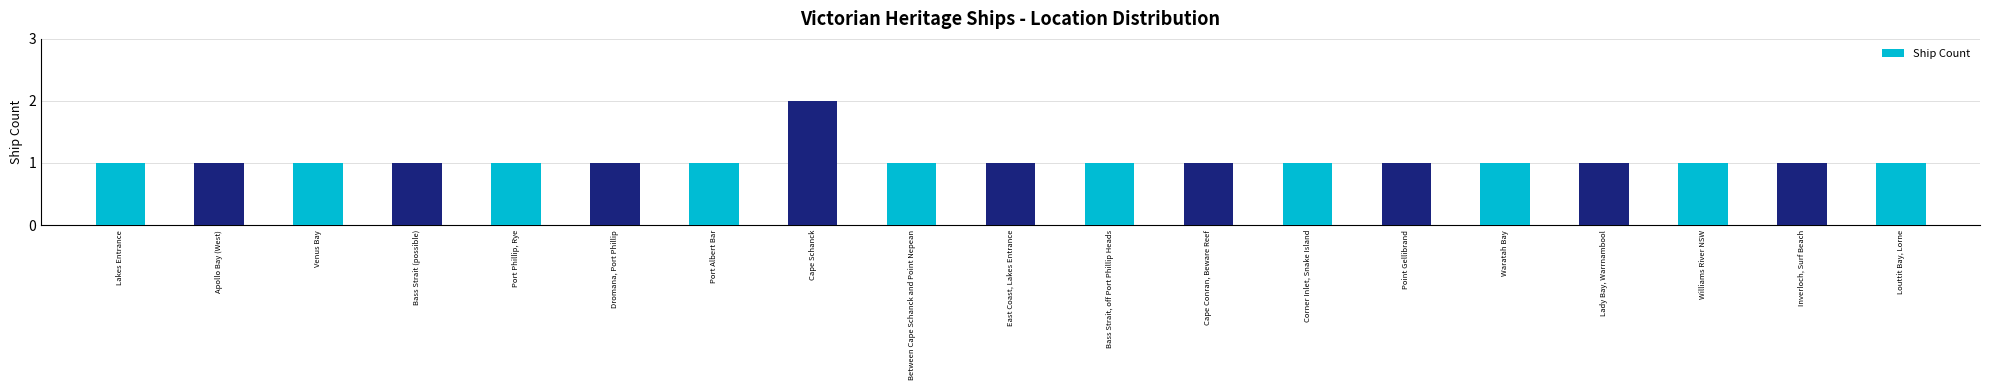

What is the maximum value shown in the chart?

2